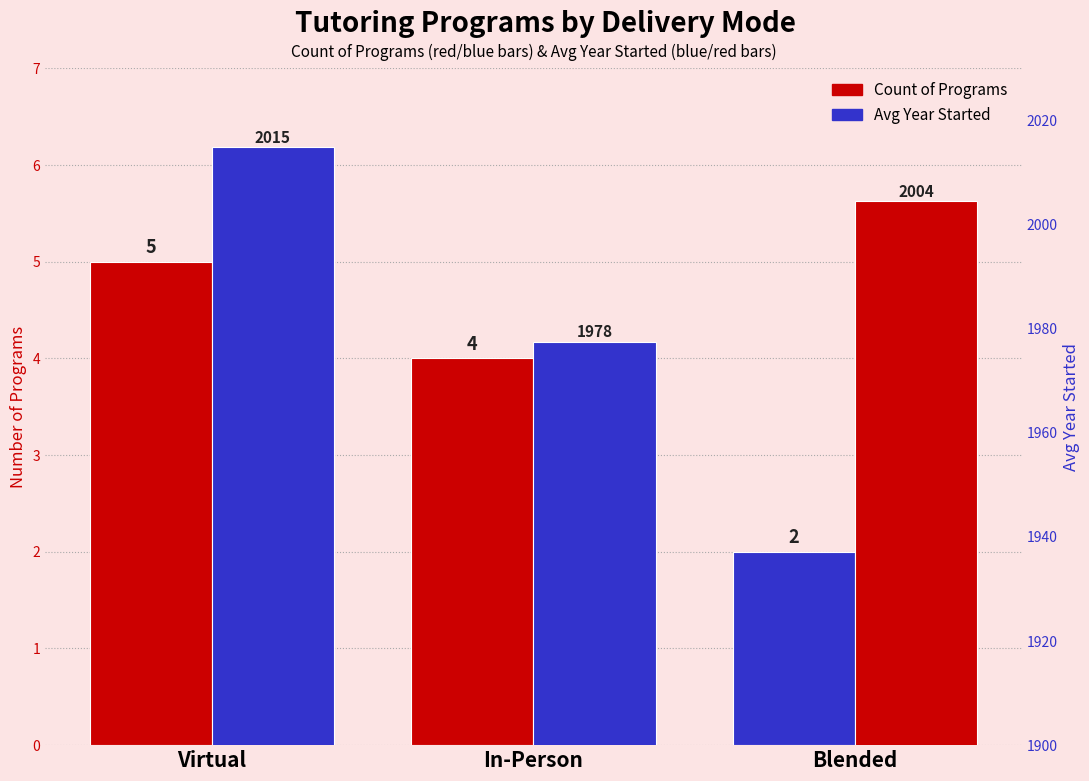

What are all the series names shown in the legend?

Count of Programs, Avg Year Started